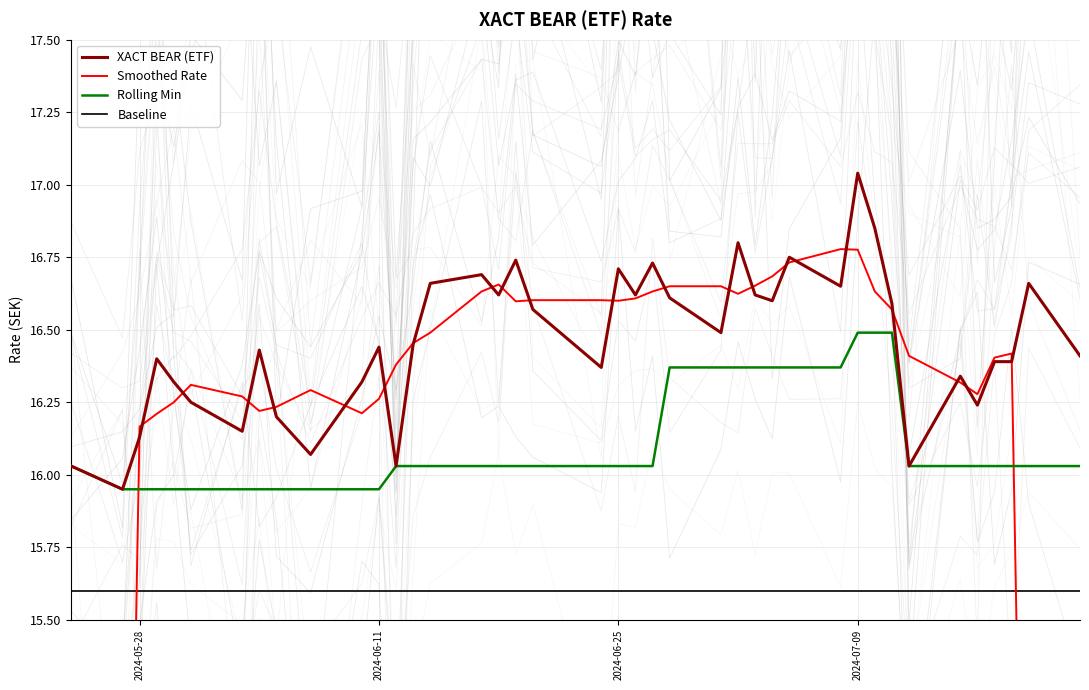

In Smoothed Rate, how many points are higher than both neighbors (excluding endpoints)?

6